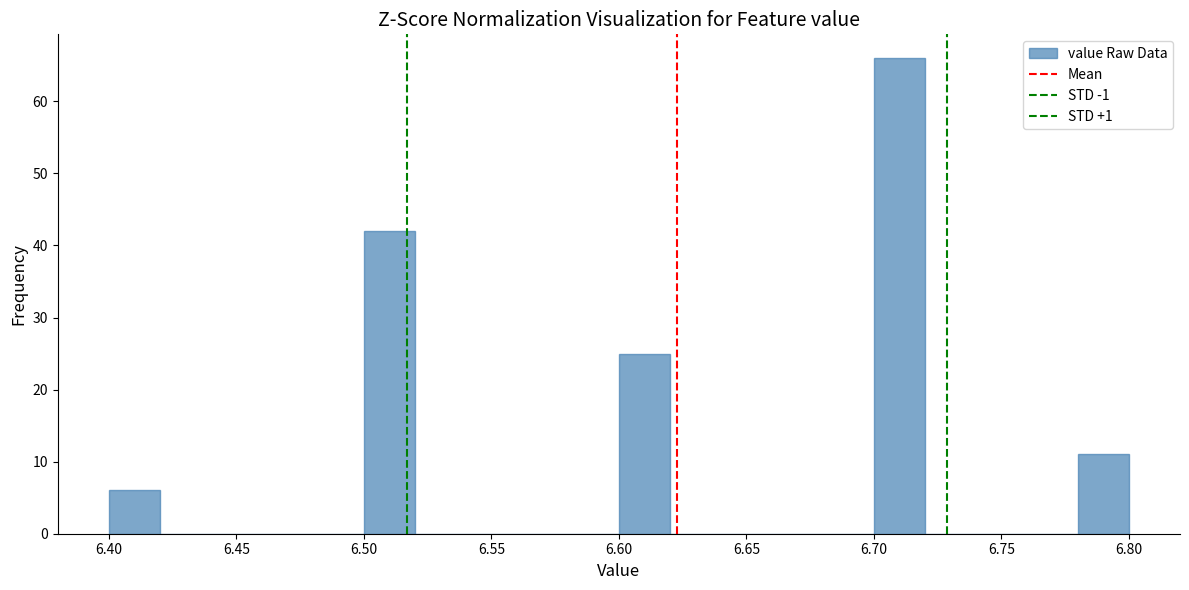

Over which range of the x-axis is the bar tallest?

6.70 to 6.72